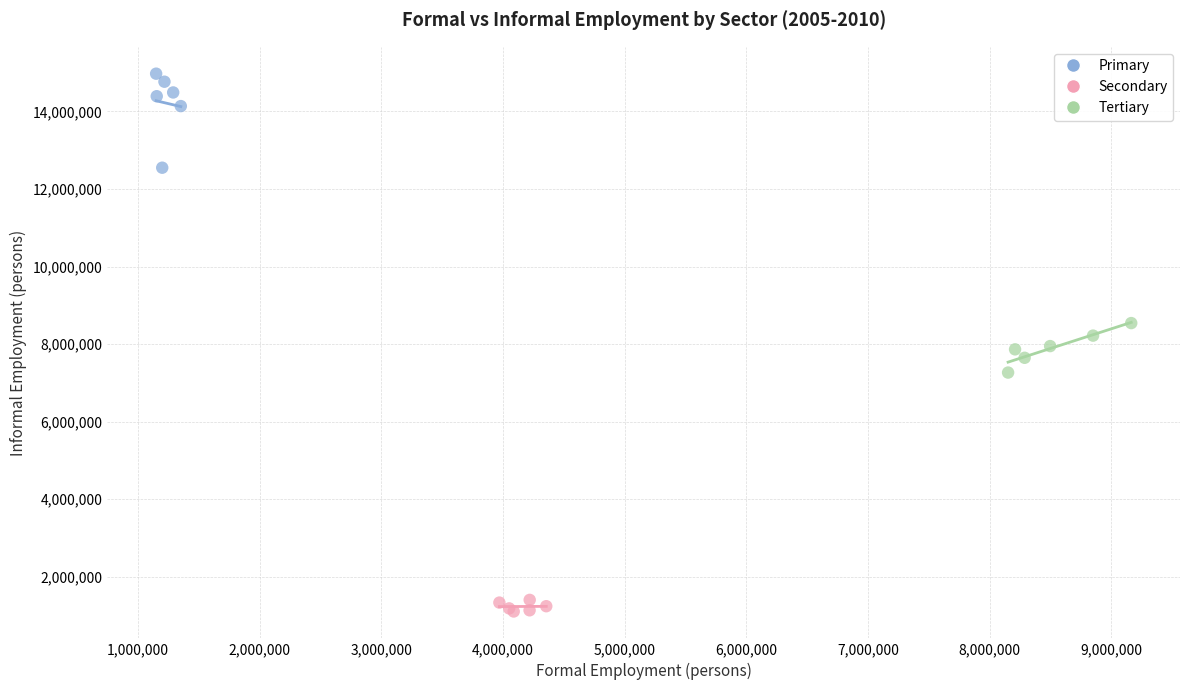

What are all the series names shown in the legend?

Primary, Secondary, Tertiary